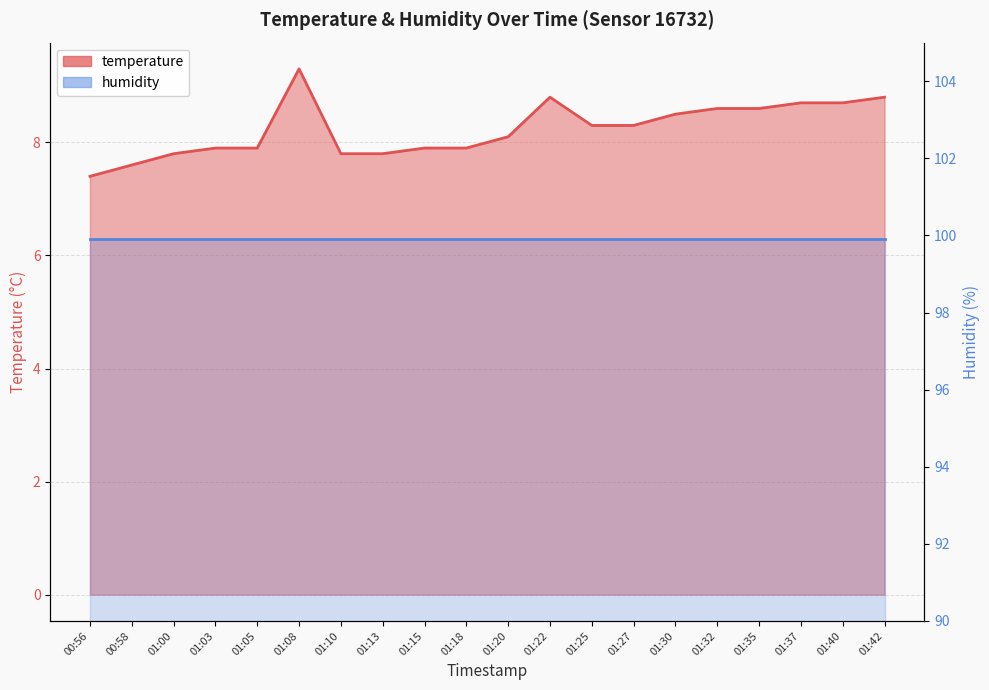

List the labels in order of value, largest first.

01:08, 01:22, 01:42, 01:37, 01:40, 01:32, 01:35, 01:30, 01:25, 01:27, 01:20, 01:03, 01:05, 01:15, 01:18, 01:00, 01:10, 01:13, 00:58, 00:56